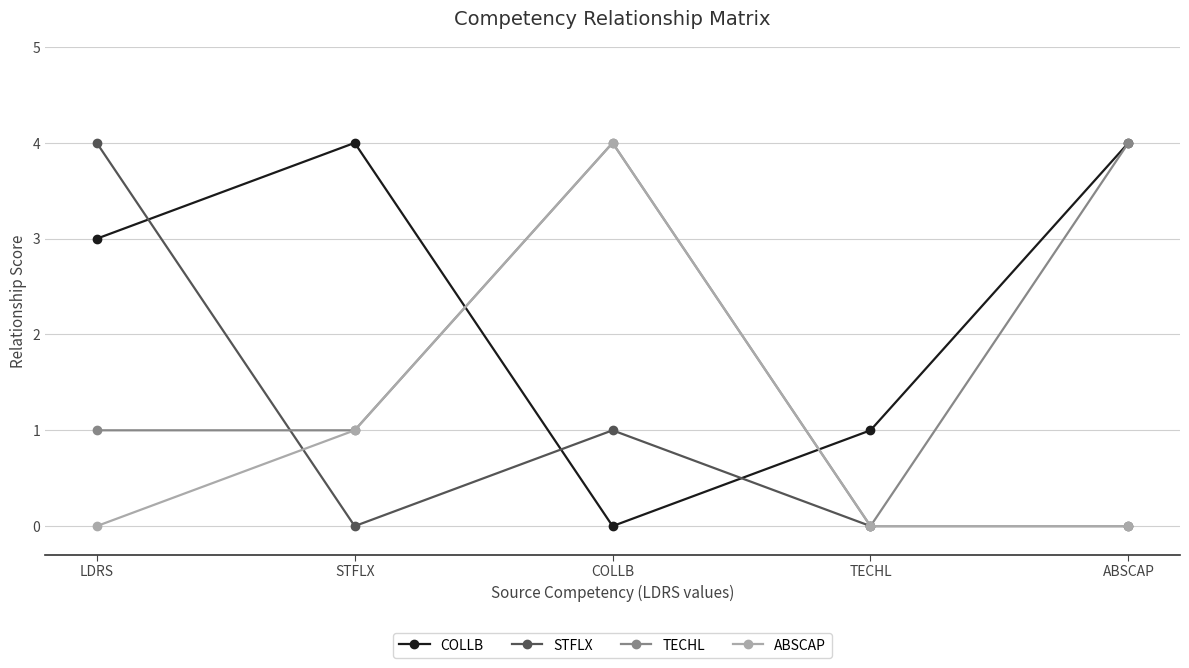

Which series ends up on top after the final intersection of COLLB and STFLX?

COLLB